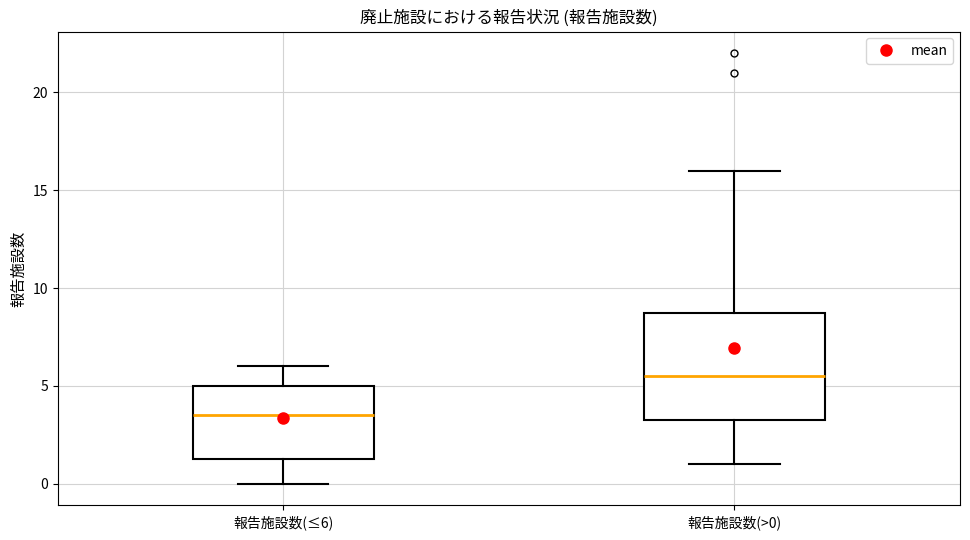

Where does the lower whisker of the box for 報告施設数(≤6) end on the y-axis? The values are not printed on the chart, so give them approximately, as read against the axis.

0.0